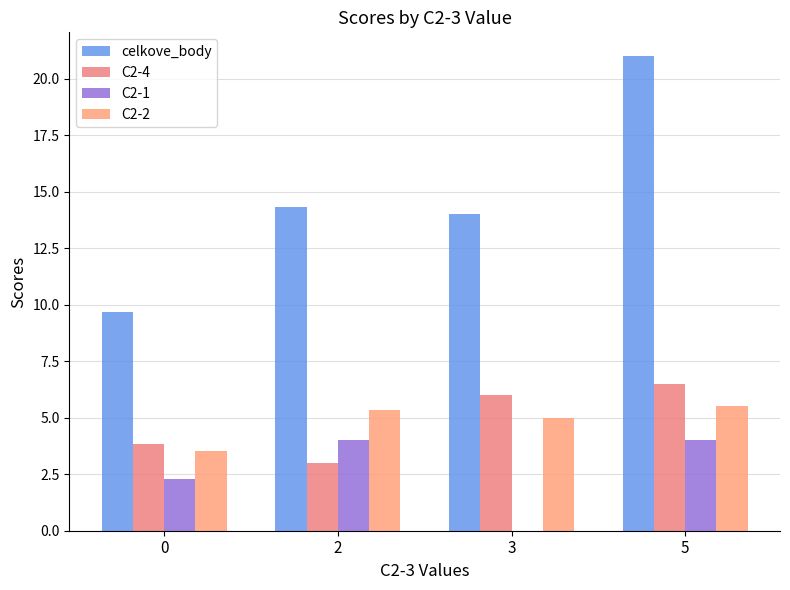

How many series are shown in this chart?

4